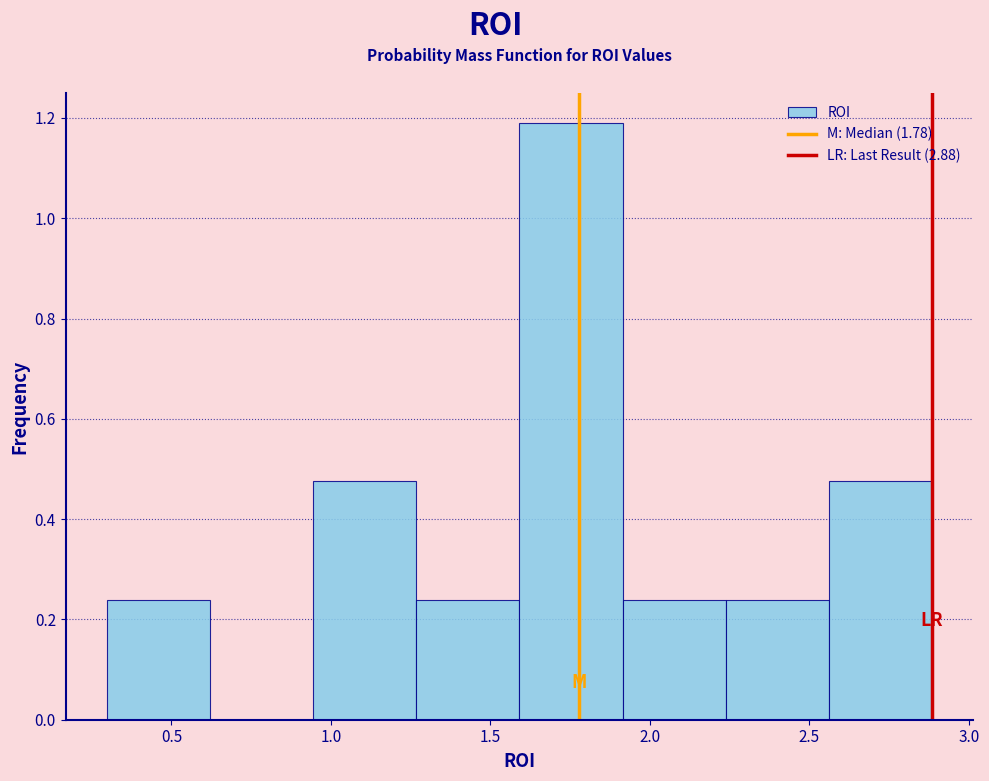

Reading left to right, transcribe this chart: for each bar, give the range it covers on the x-axis and its height. Neither the bar edges nor the heights are printed on the chart, so give them approximately, as read against the axes.

0.30 to 0.60: 0.24
0.60 to 0.95: 0
0.95 to 1.25: 0.48
1.25 to 1.60: 0.24
1.60 to 1.90: 1.18
1.90 to 2.25: 0.24
2.25 to 2.55: 0.24
2.55 to 2.90: 0.48